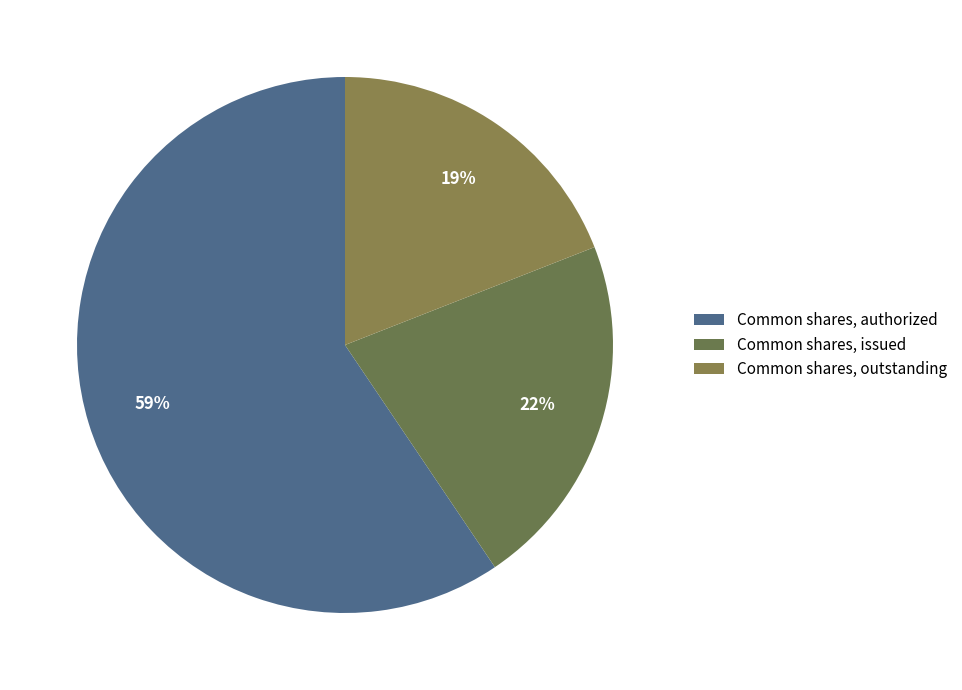

What is the majority slice?

Common shares, authorized